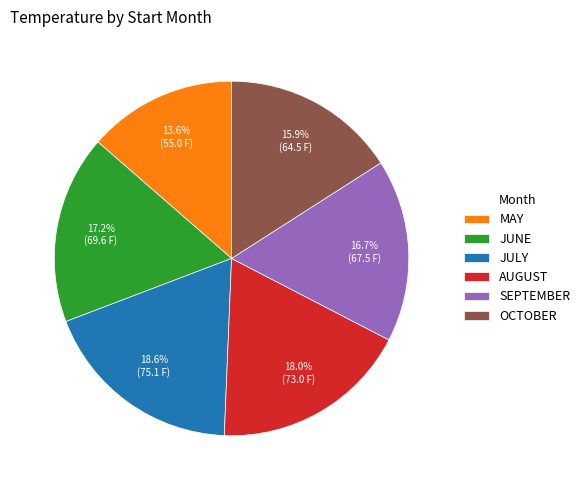

Which category has the smallest portion of the pie?

MAY